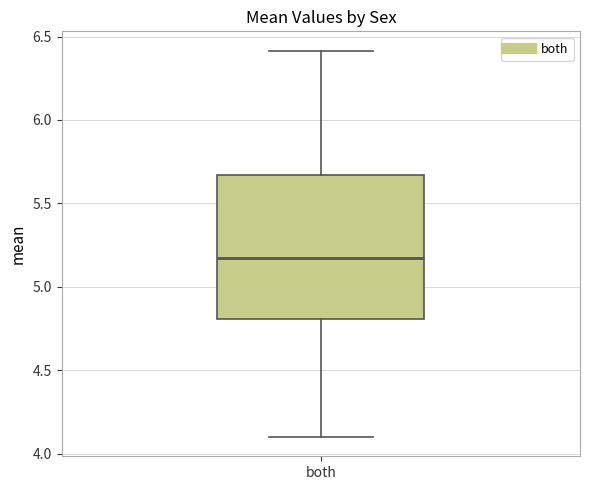

Transcribe this box plot: give where the median line is, the range the box spans, and where the two whiskers end, as read against the y-axis. The values are not printed on the chart, so give them approximately, as read against the axis.

median 5.15, box 4.80 to 5.65, whiskers 4.10 to 6.40